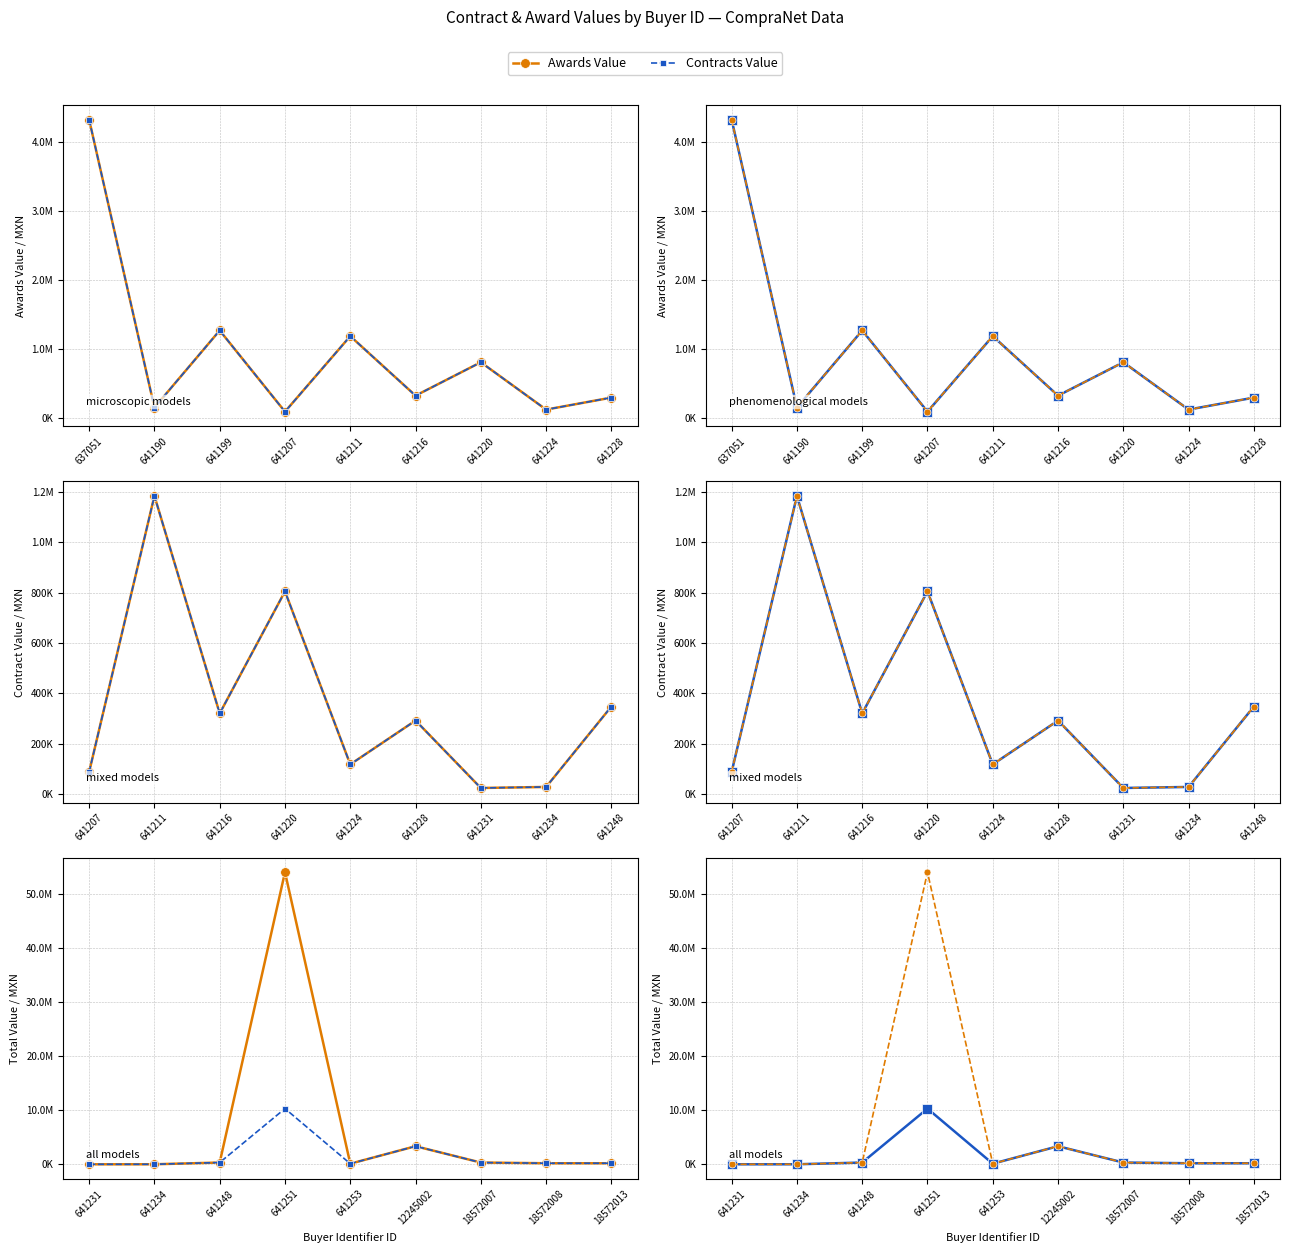

How many distinct data groups are displayed?

2